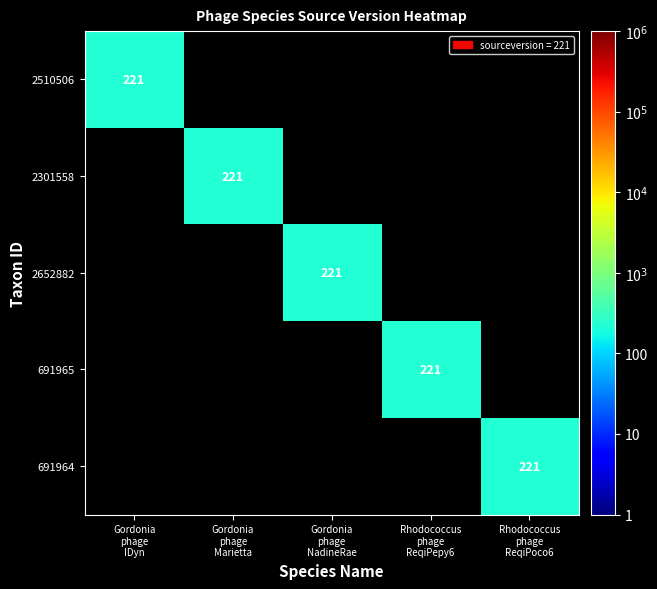

Is the value of 2510506 at Gordonia phage Marietta greater than the value of 691964 at Gordonia phage Marietta?

No